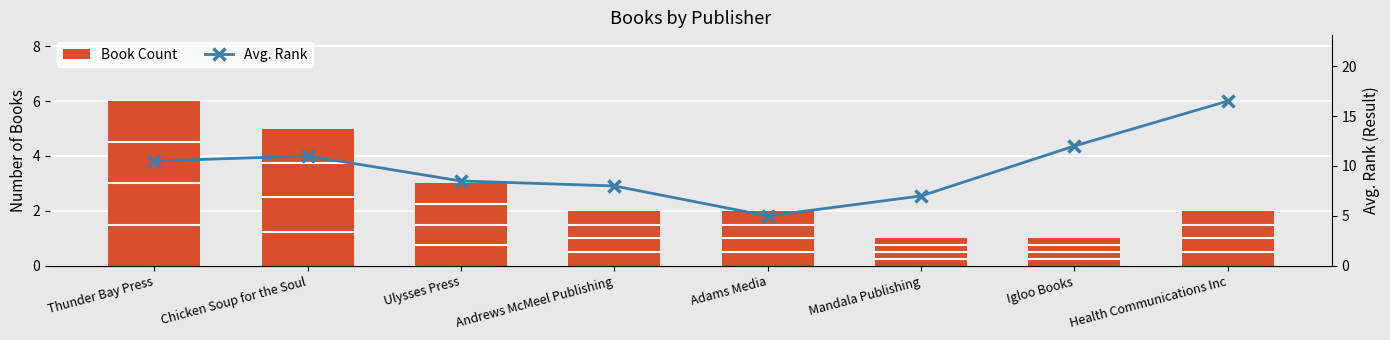

Rank the series by their maximum value, from lowest to highest.

Book Count, Avg. Rank